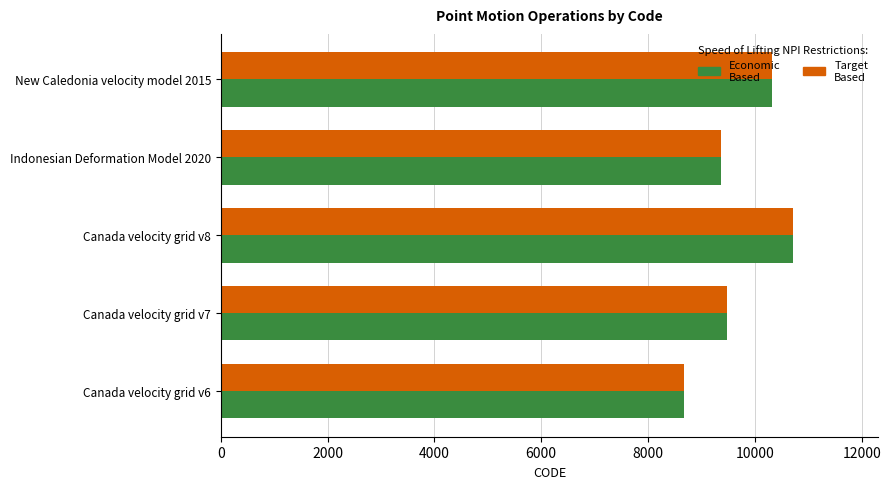

At how many categories does at least one series exceed 9226?

4